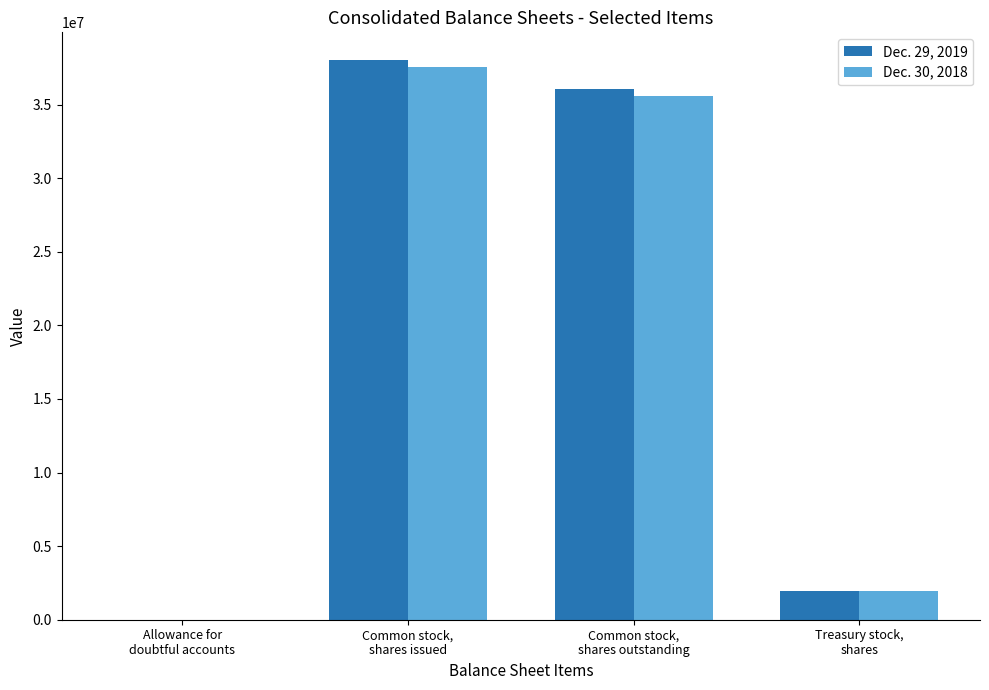

What are all the series names shown in the legend?

Dec. 29, 2019, Dec. 30, 2018